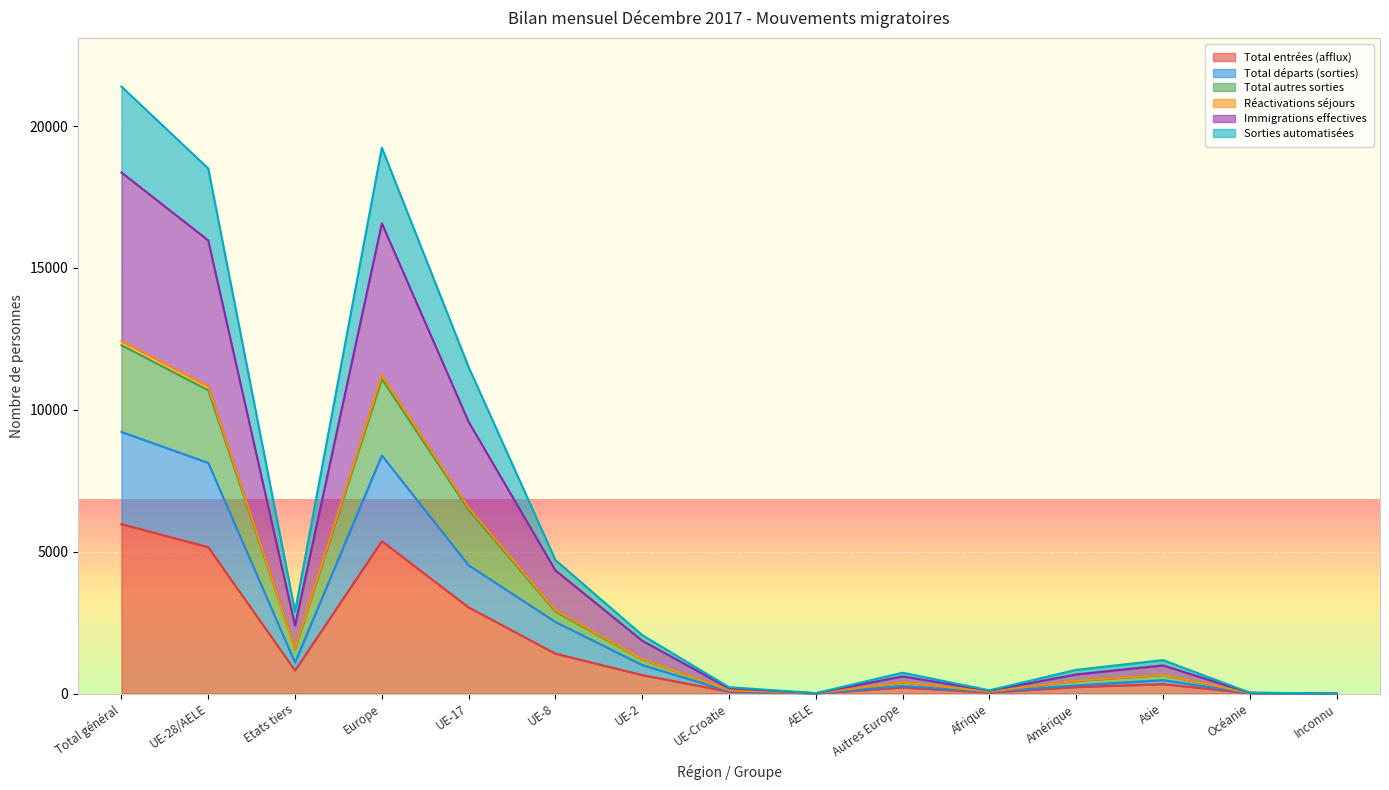

Which has a higher value, UE-2 or Inconnu?

UE-2